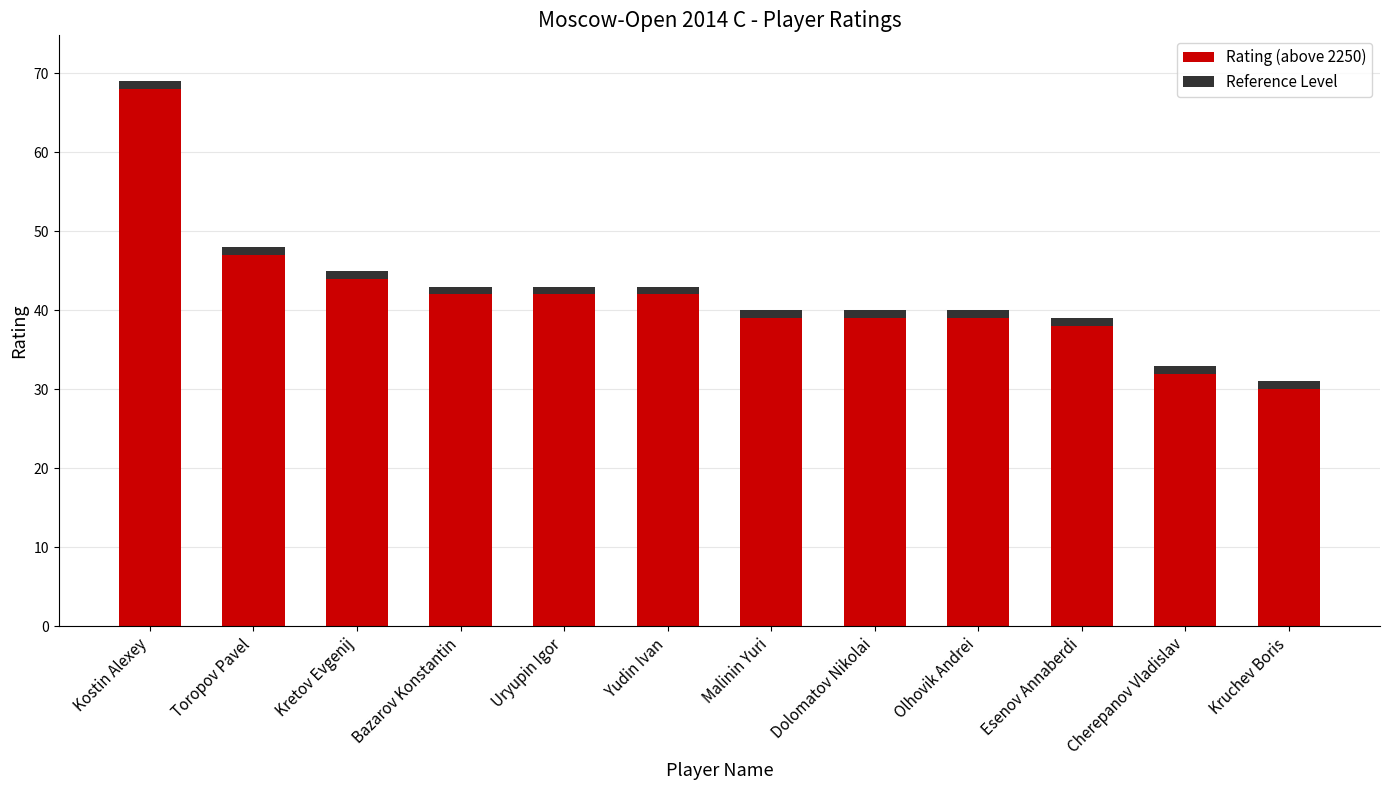

What is the greatest value displayed?

69